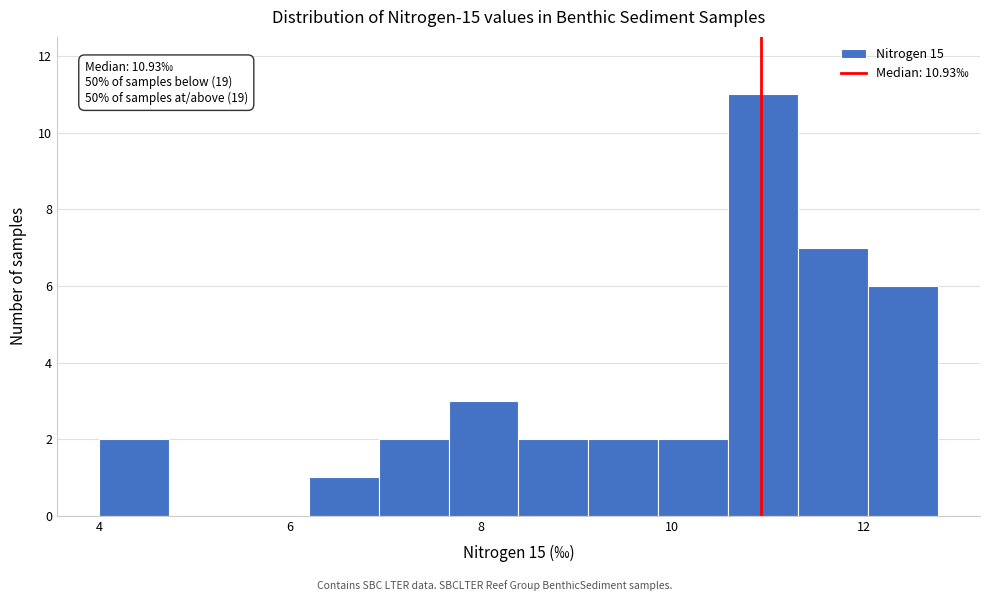

Read against the x-axis, roughly where is the centre of the tallest bar?

11.0